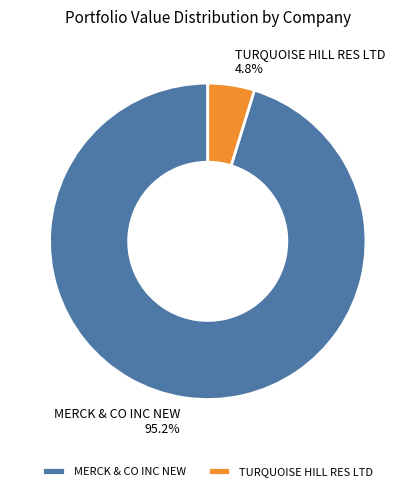

Rank the categories by value from lowest to highest.

TURQUOISE HILL RES LTD, MERCK & CO INC NEW